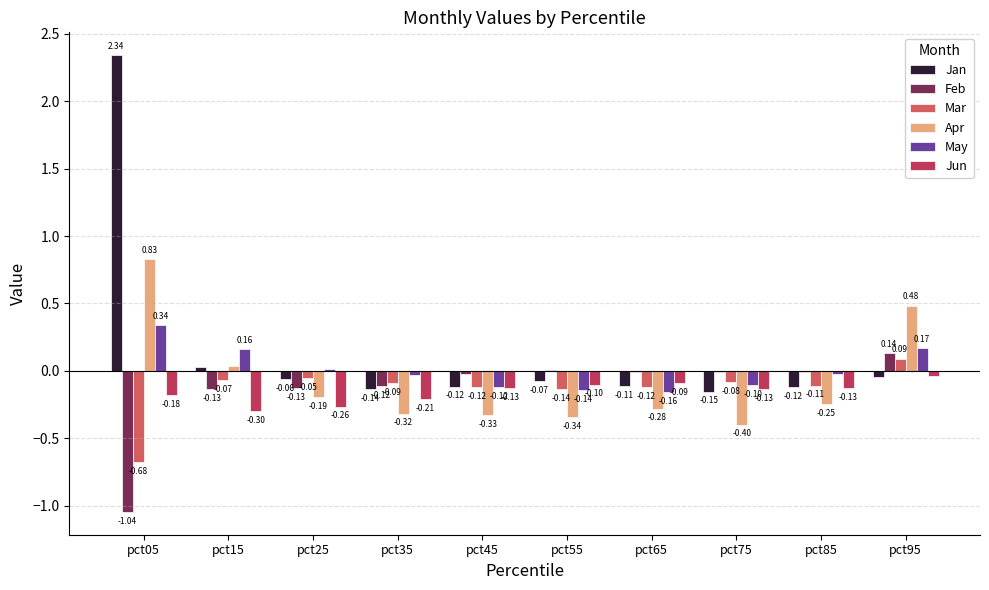

What is the sum of all Jan values?

1.6